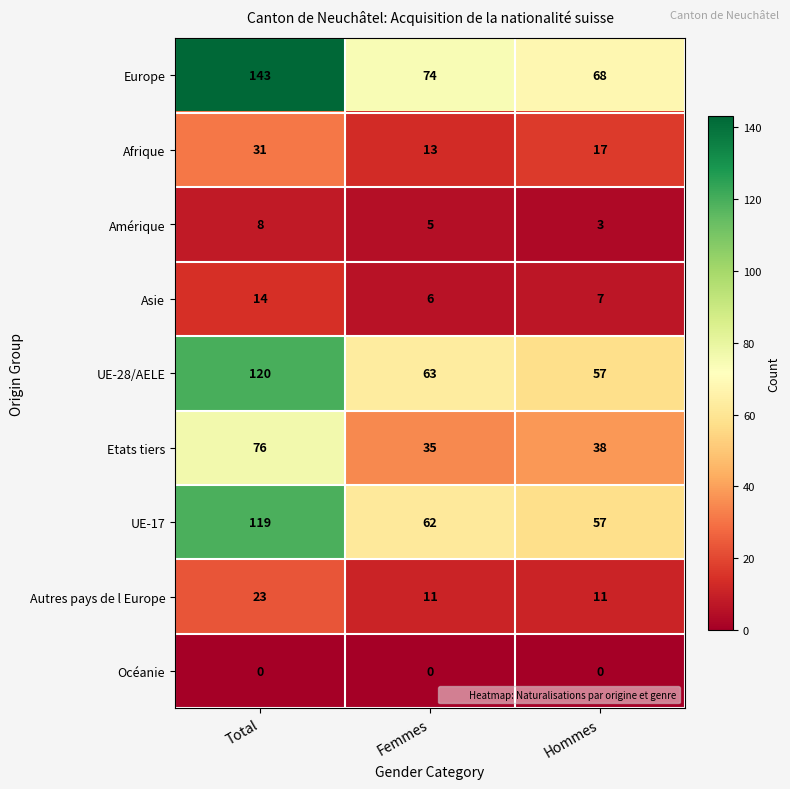

What is the total value across all series at Total?

534